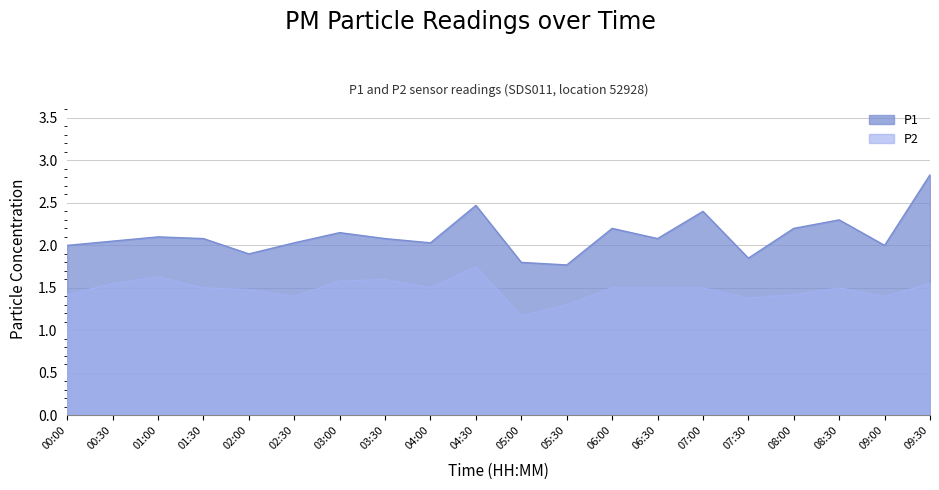

What is the label of the 13th point from the left?

06:00